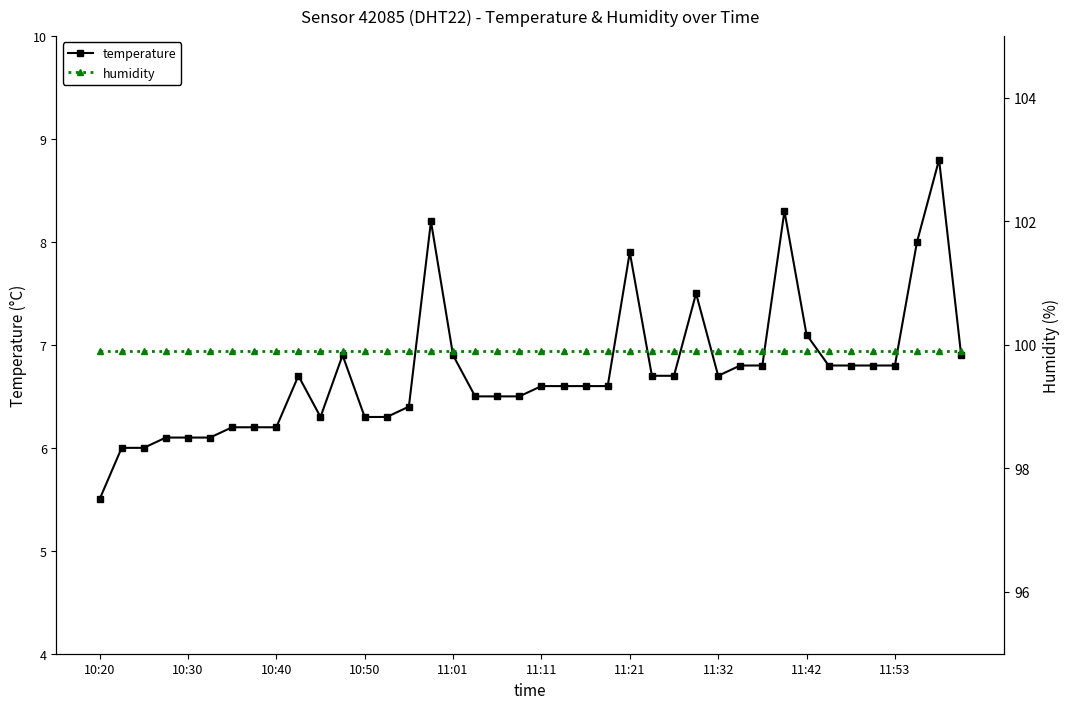

Which series changed the most between 29 and 37?

temperature